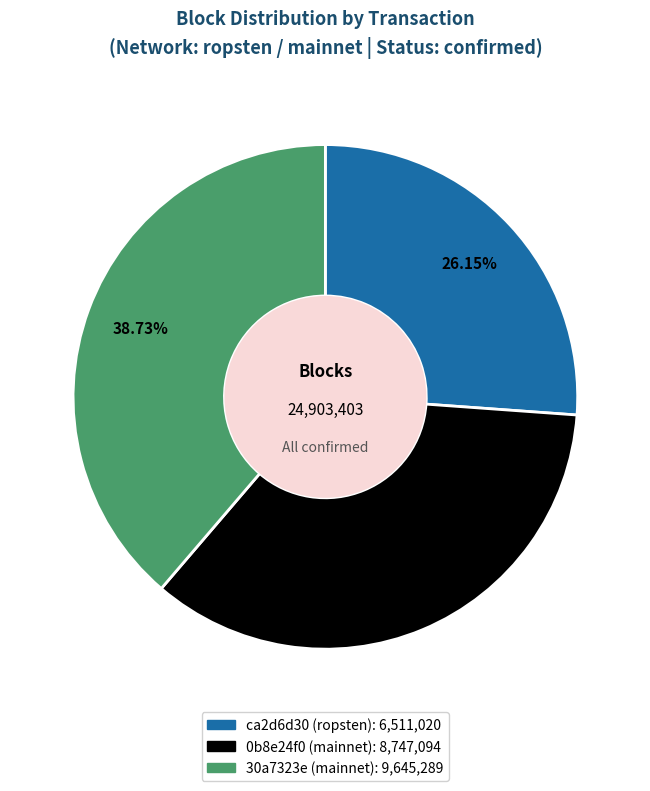

To the nearest percent, what is the difference between the 30a7323e (mainnet) and 0b8e24f0 (mainnet) slice percentages?

4%